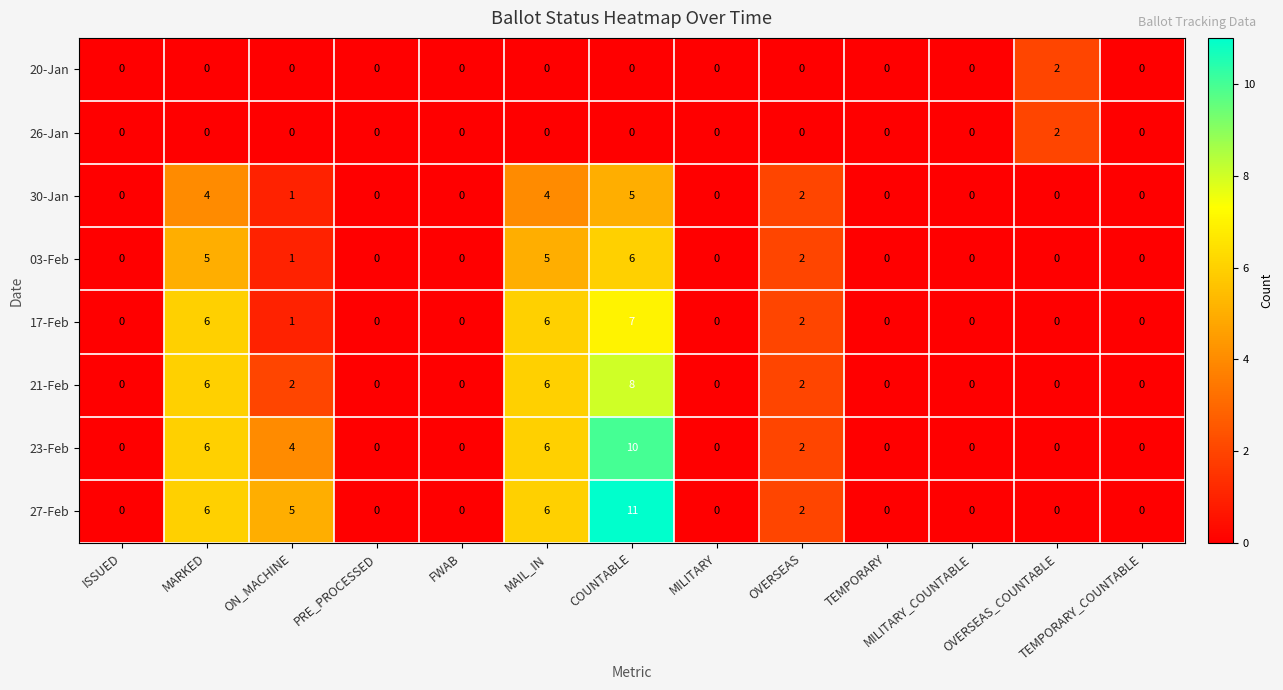

Which series has the largest total across all categories?

27-Feb